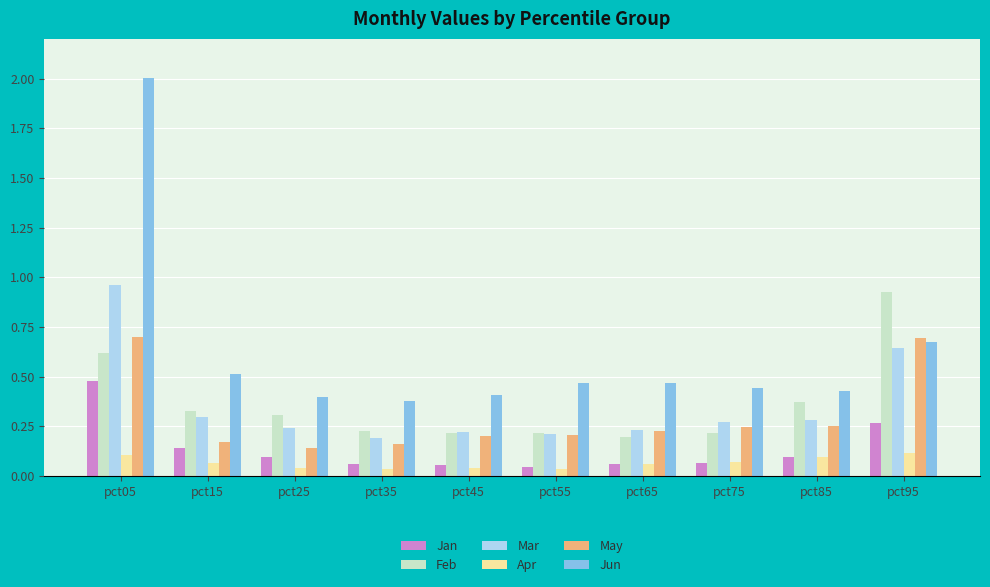

How many data points does each series have?

10